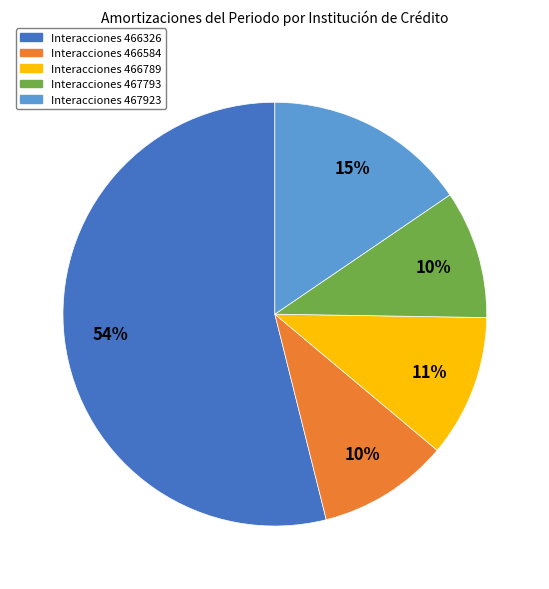

The Interacciones 466584 slice represents 15% of the pie. True or false?

False